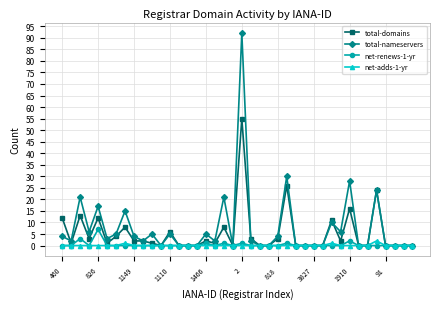

What is the greatest value displayed?

92